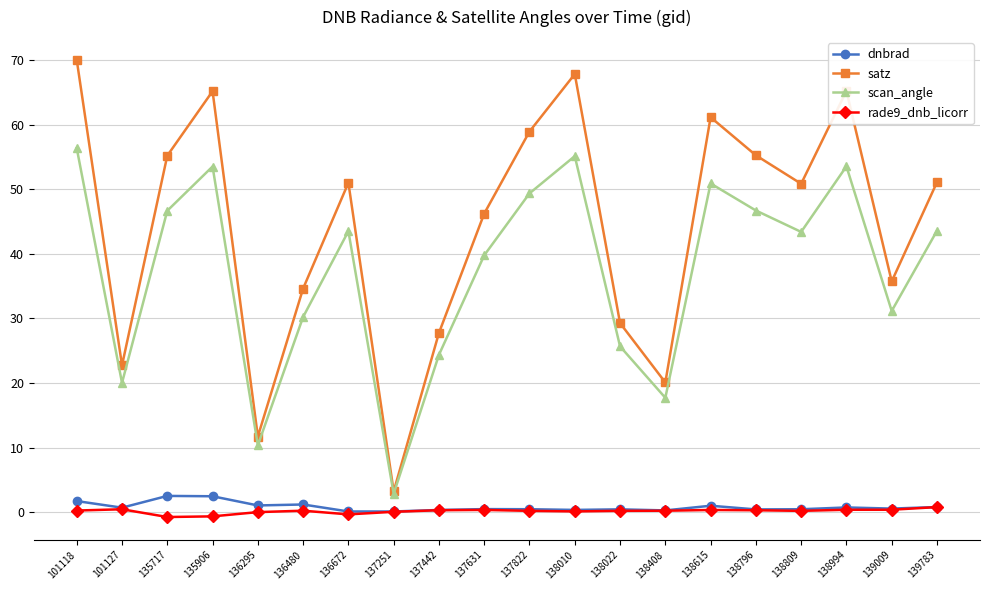

What is the sum of the dnbrad values at 138010 and 138809?

0.8